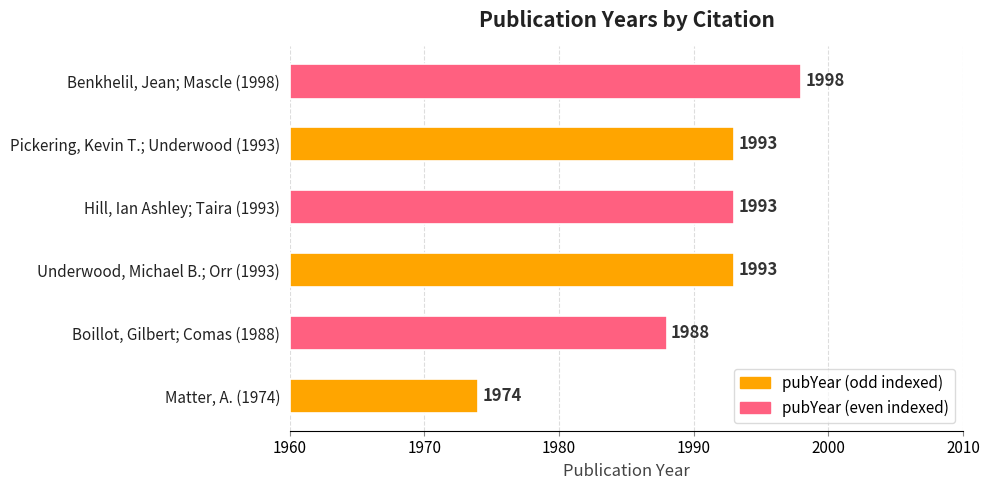

True or false: the data shows 55 at Benkhelil, Jean; Mascle (1998).

False